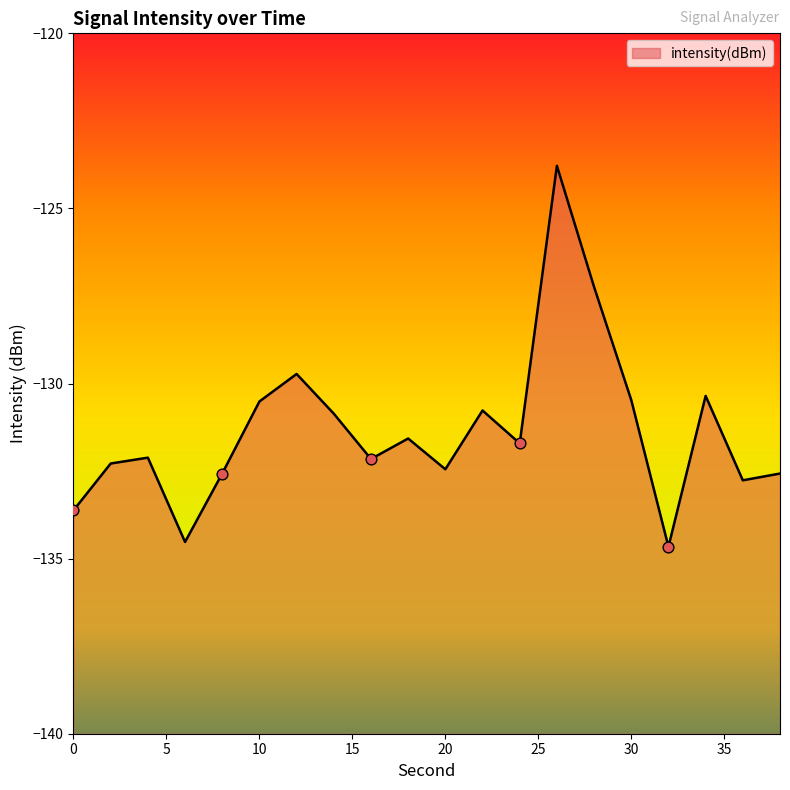

Between 14 and 16, which is larger?

14